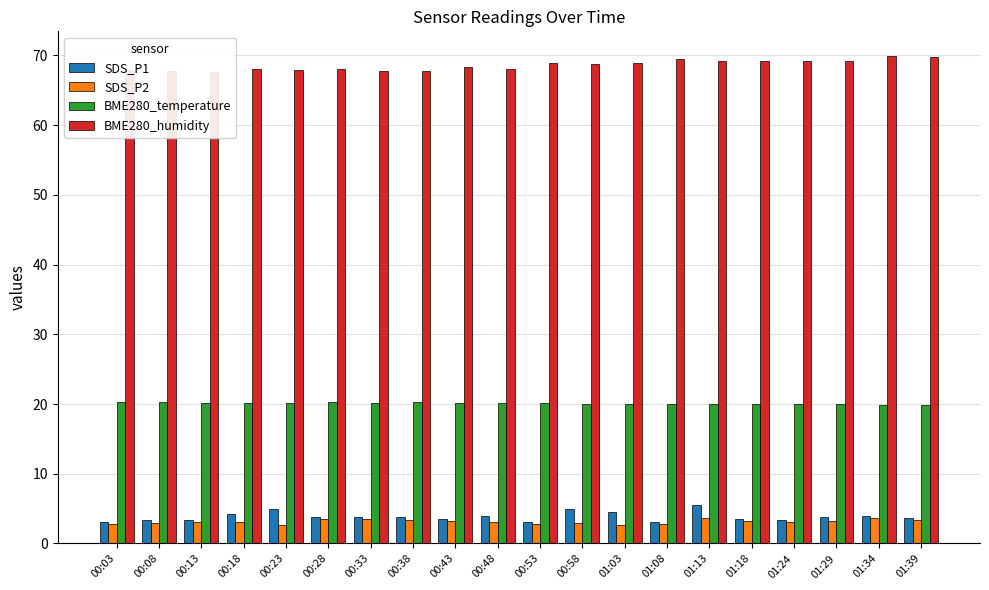

How many categories are shown in the chart?

20